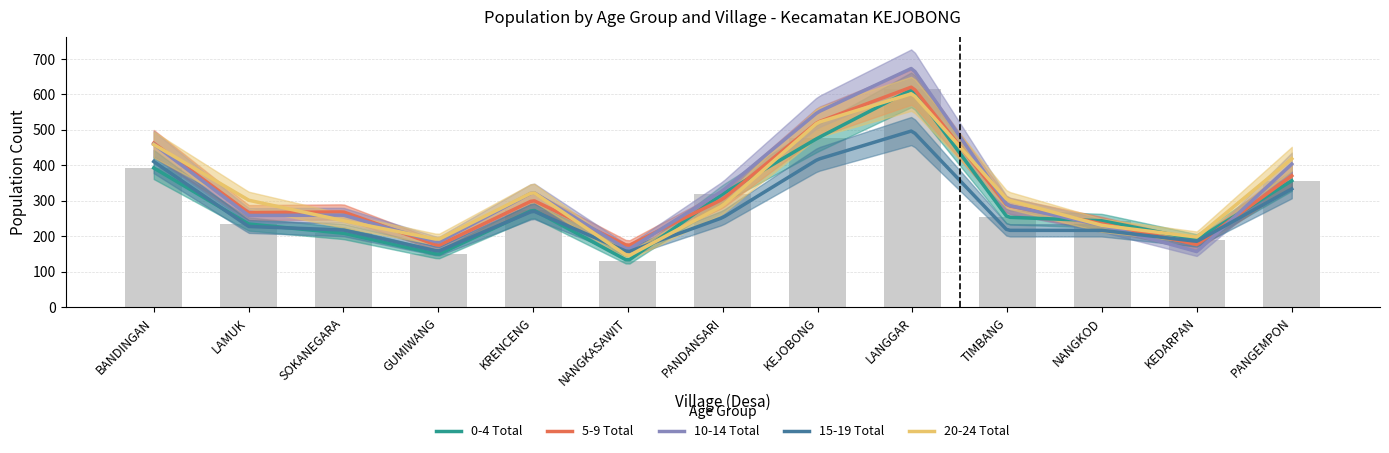

At which label is 15-19 Total closest to 326?

PANGEMPON